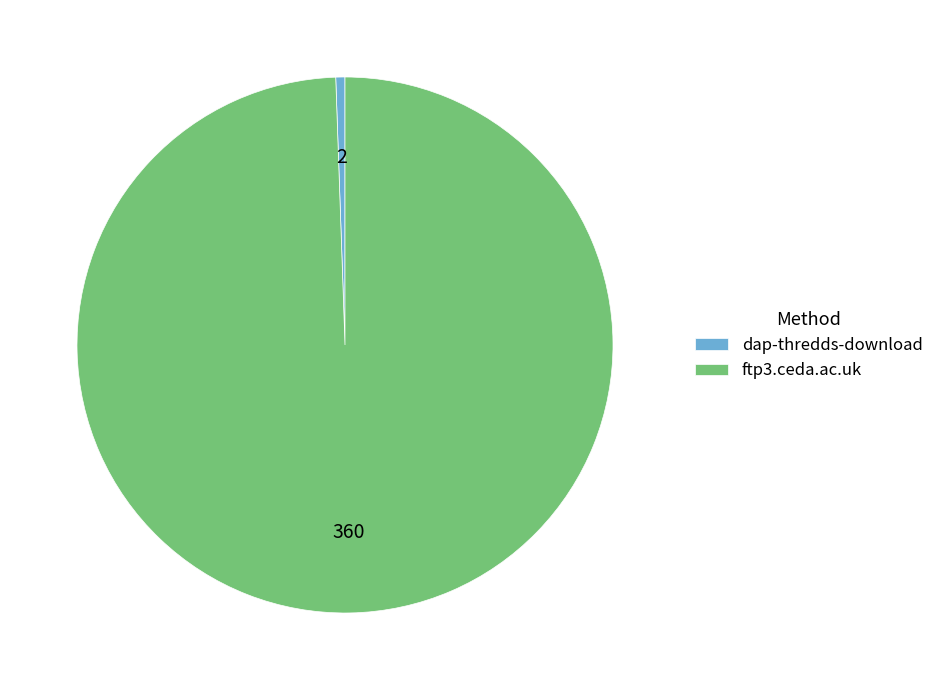

Is the sum of ftp3.ceda.ac.uk and dap-thredds-download greater than half?

Yes